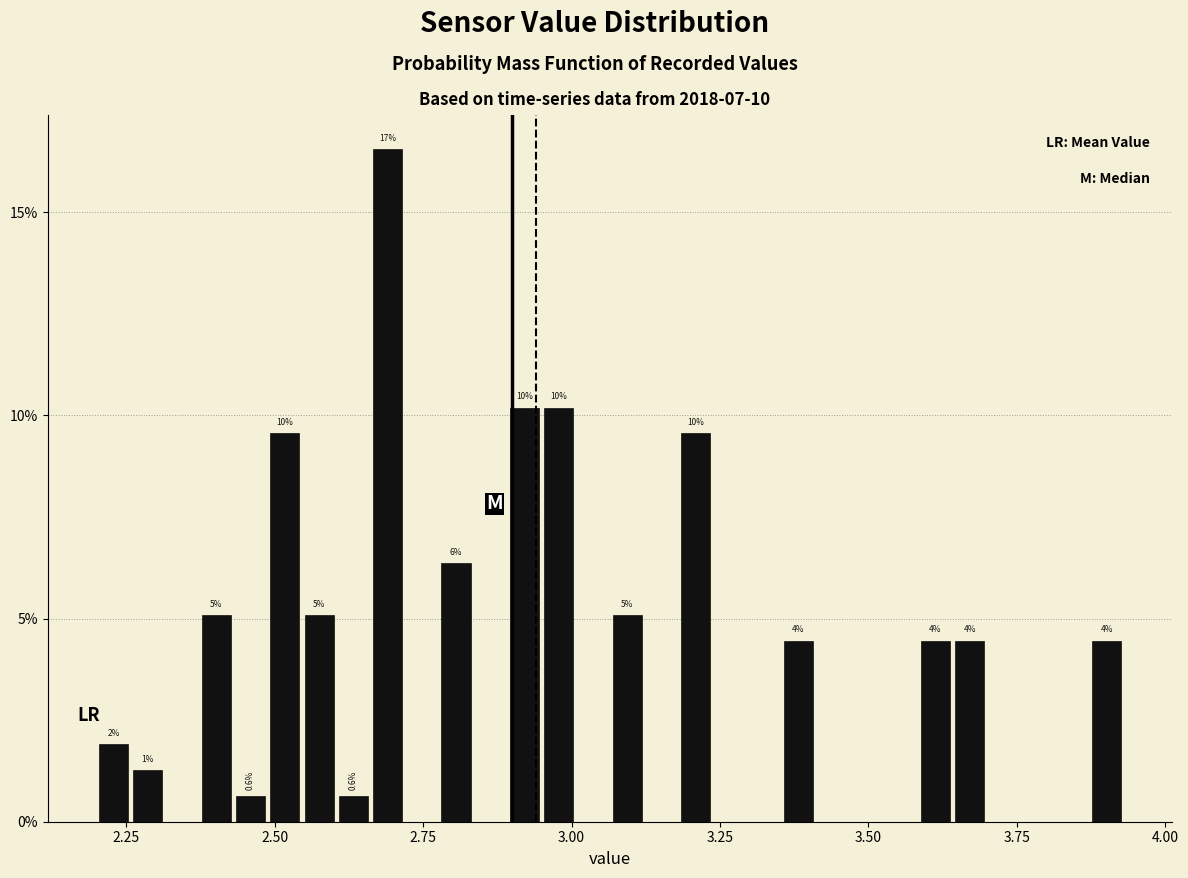

Read against the x-axis, roughly where is the centre of the tallest bar?

2.70